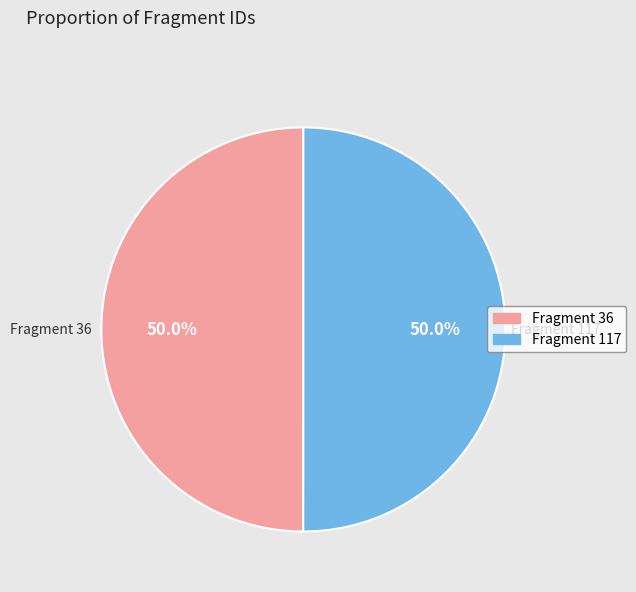

Is it true that Fragment 36 is 61% of the pie?

False